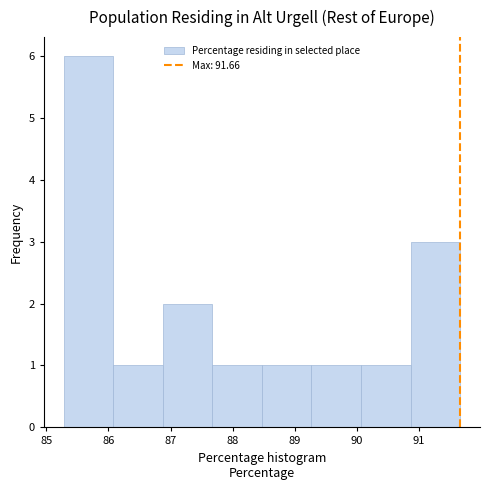

Reading left to right, transcribe this chart: for each bar, give the range it covers on the x-axis and its height. Neither the bar edges nor the heights are printed on the chart, so give them approximately, as read against the axes.

85.3 to 86.1: 6
86.1 to 86.9: 1
86.9 to 87.7: 2
87.7 to 88.5: 1
88.5 to 89.3: 1
89.3 to 90.1: 1
90.1 to 90.9: 1
90.9 to 91.7: 3